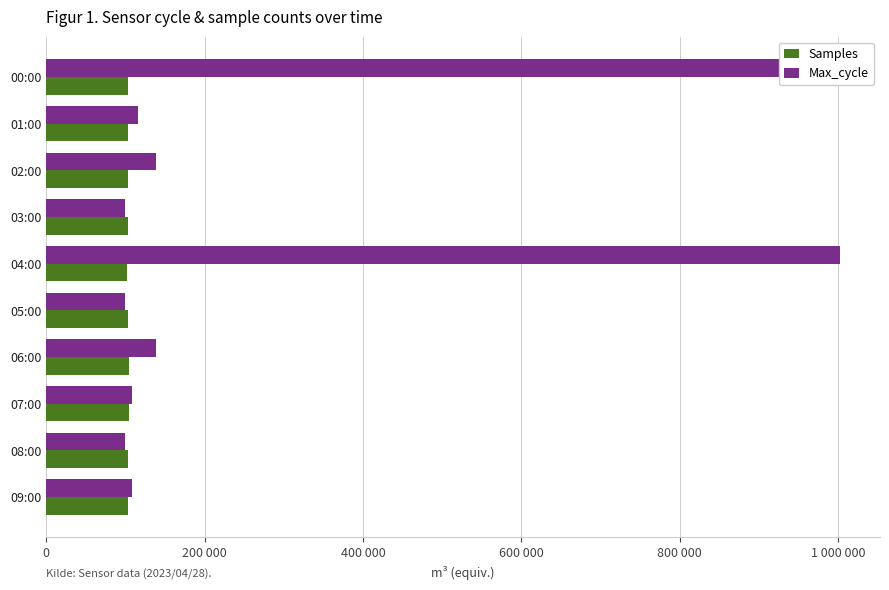

The value of Max_cycle at 09:00 is 107725. True or false?

True